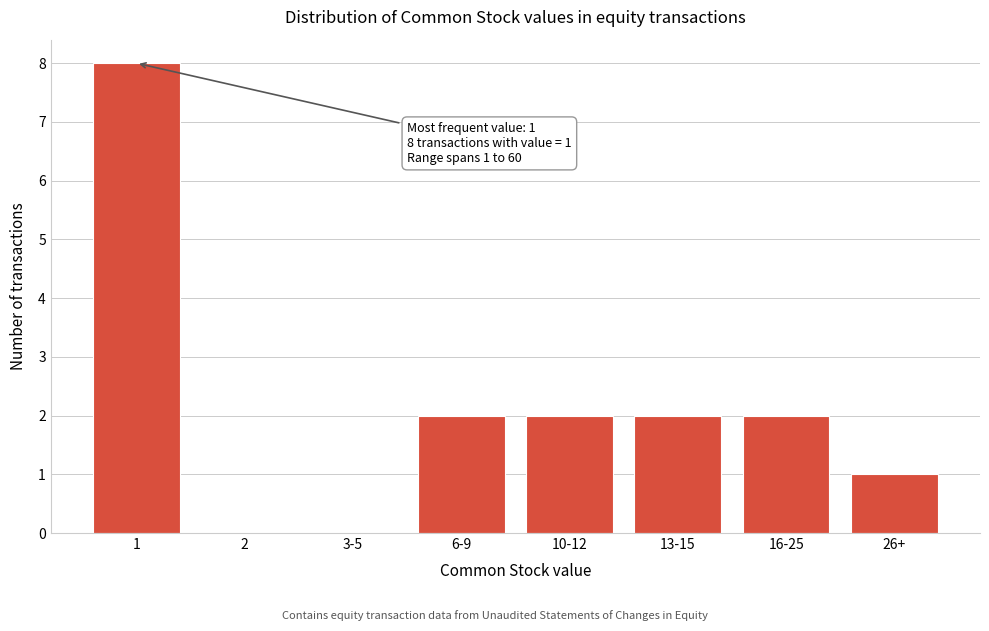

Reading left to right, transcribe all the data shown in this chart.

1=8	2=0	3-5=0	6-9=2	10-12=2	13-15=2	16-25=2	26+=1